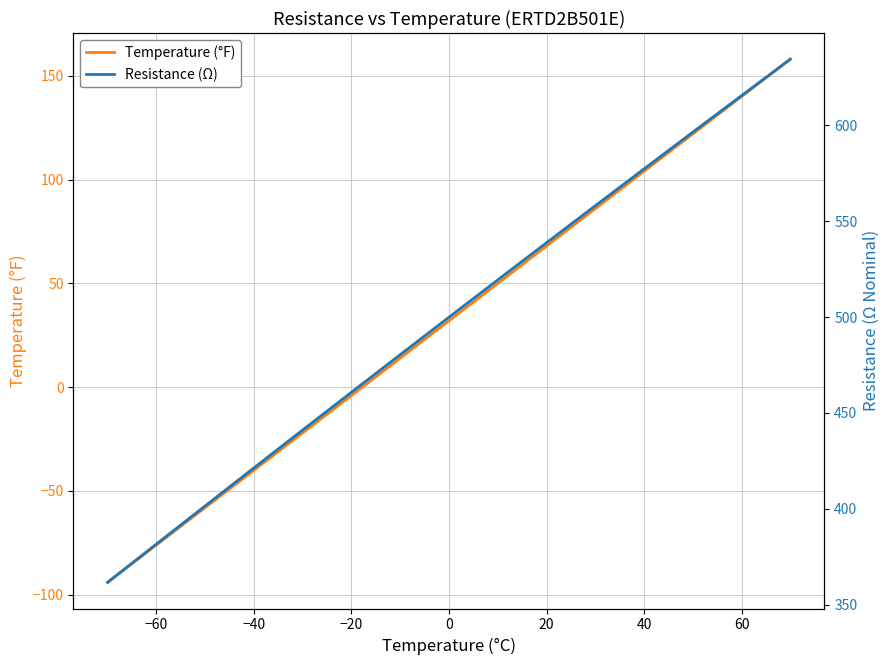

How many data points in Resistance (Ω) are above 499?

8